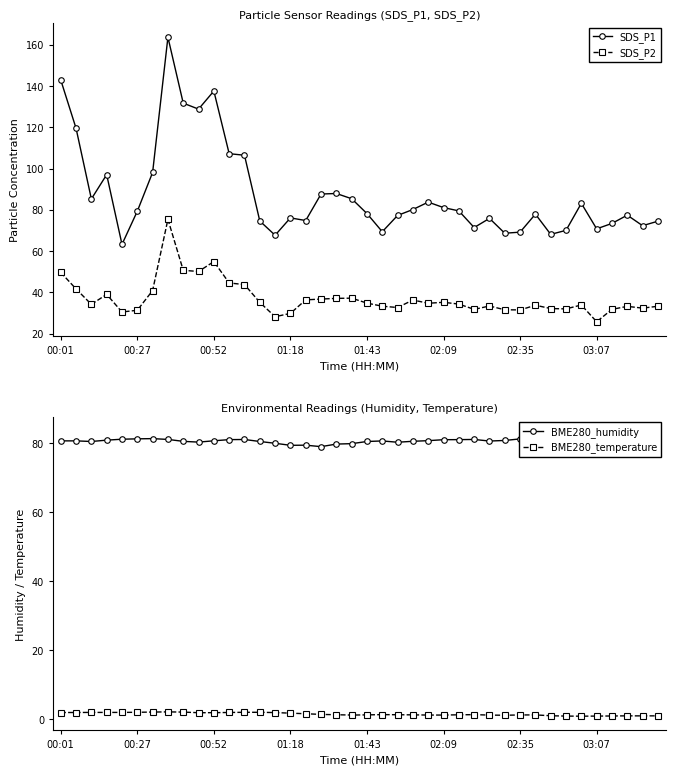

What is the highest value of the SDS_P1 series?

163.7